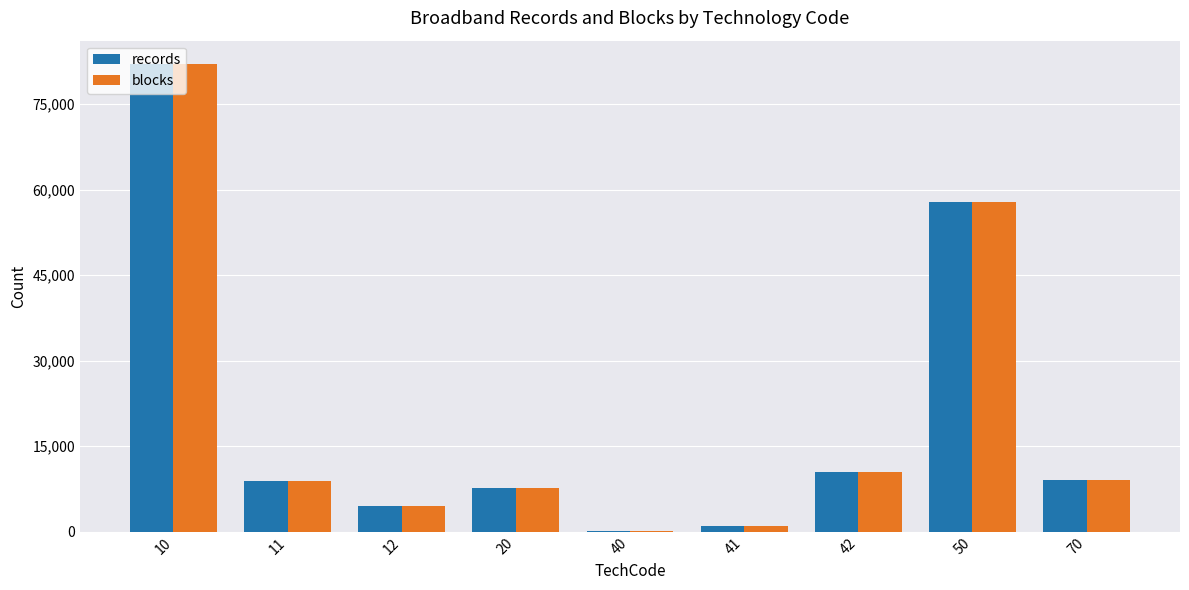

How many groups of bars are there?

9